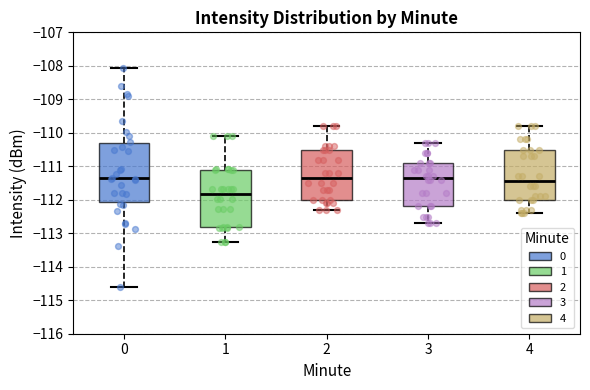

Reading left to right, transcribe this box plot: for each box, give where its median line is, the range the box spans, and where its two whiskers end, as read against the y-axis. The values are not printed on the chart, so give them approximately, as read against the axis.

0: median -111.4, box -112.1 to -110.3, whiskers -114.6 to -108.1
1: median -111.8, box -112.8 to -111.1, whiskers -113.3 to -110.1
2: median -111.3, box -112.0 to -110.5, whiskers -112.3 to -109.8
3: median -111.3, box -112.2 to -110.9, whiskers -112.7 to -110.3
4: median -111.4, box -112.0 to -110.5, whiskers -112.4 to -109.8